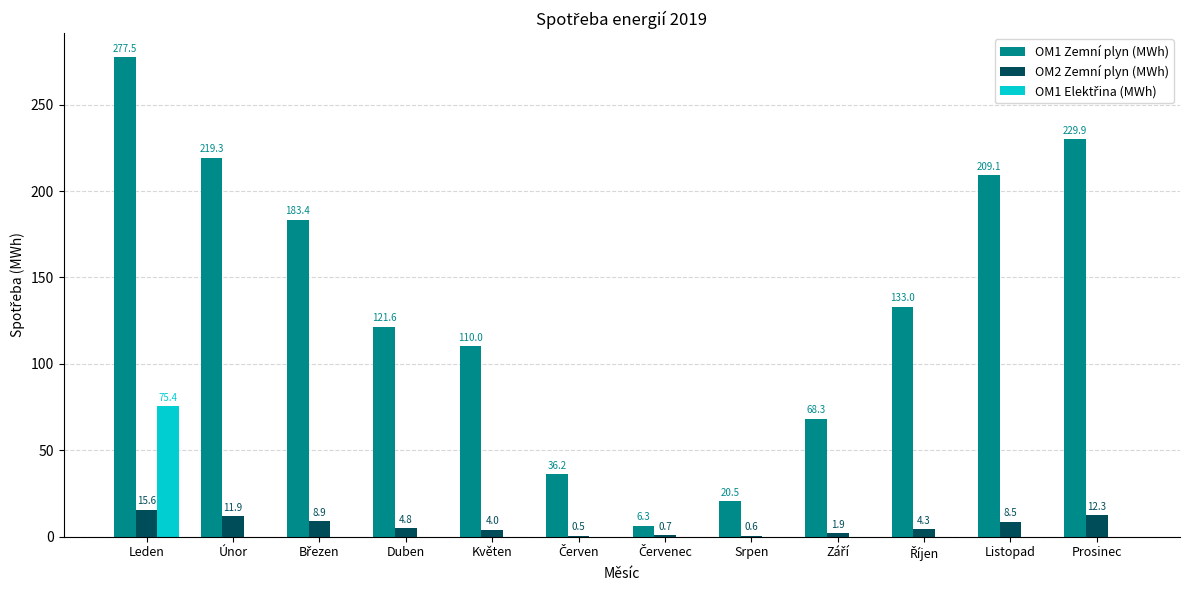

How many data points in OM1 Zemní plyn (MWh) are above 133?

6